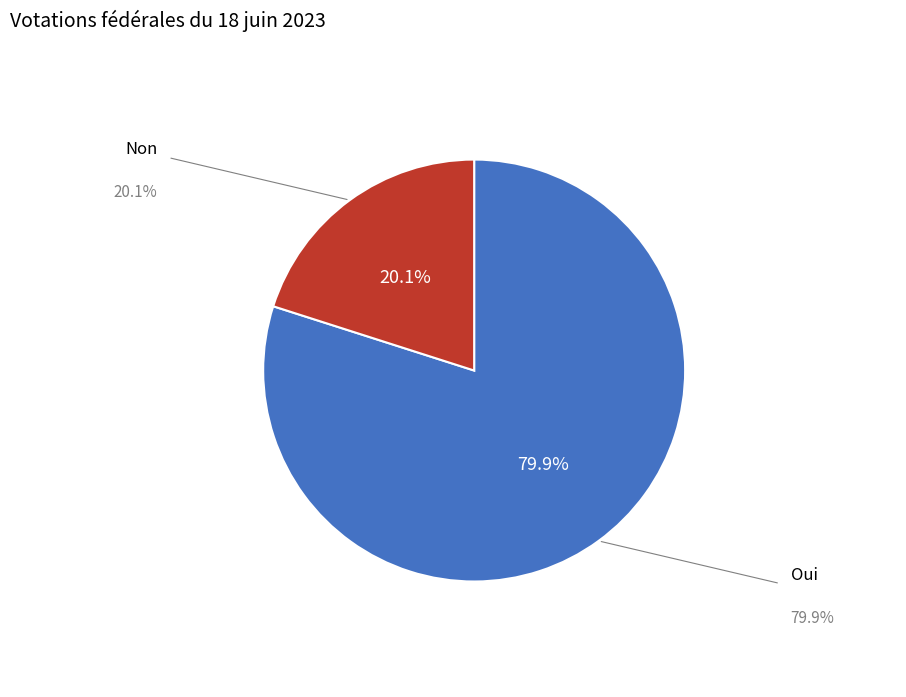

Which category accounts for the majority?

Oui